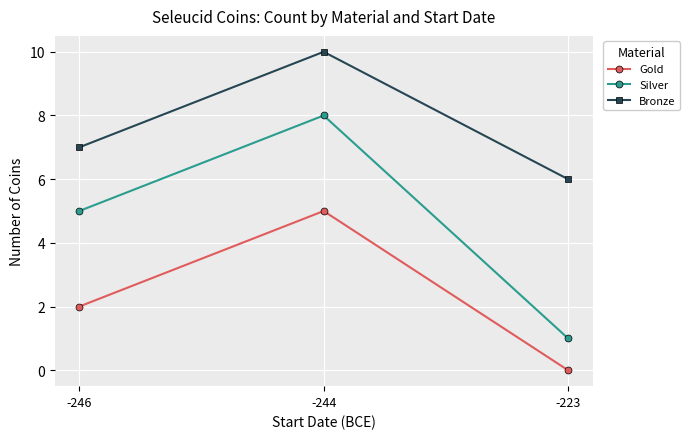

What is the difference between the highest and lowest values at -246?

5